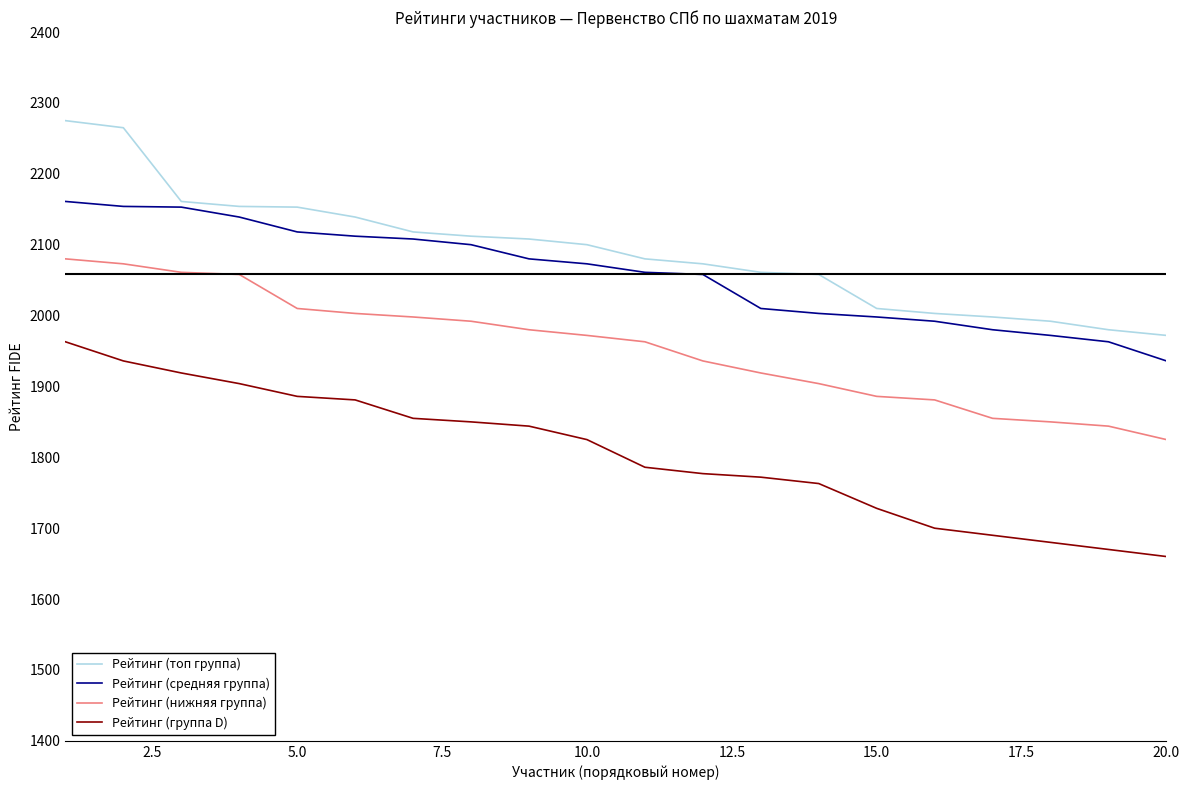

List the series in order of their peak value, highest first.

Рейтинг (топ группа), Рейтинг (средняя группа), Рейтинг (нижняя группа), Рейтинг (группа D)